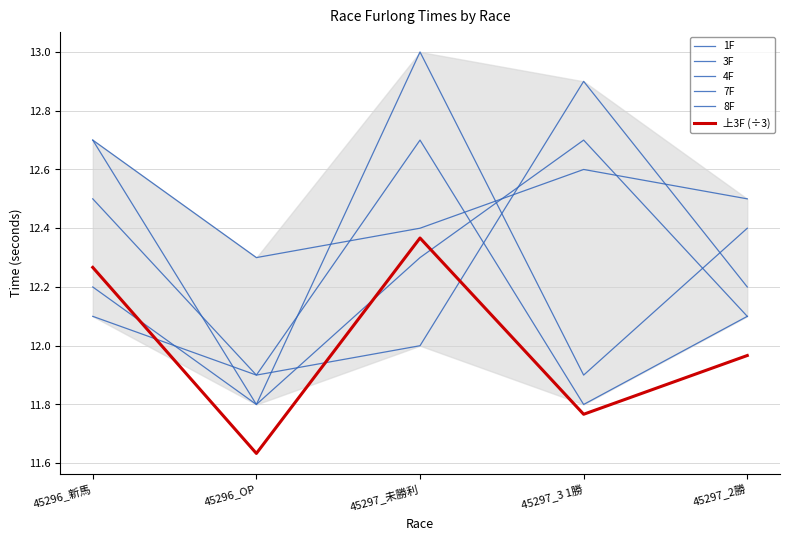

What position from the right is 45296_OP?

4